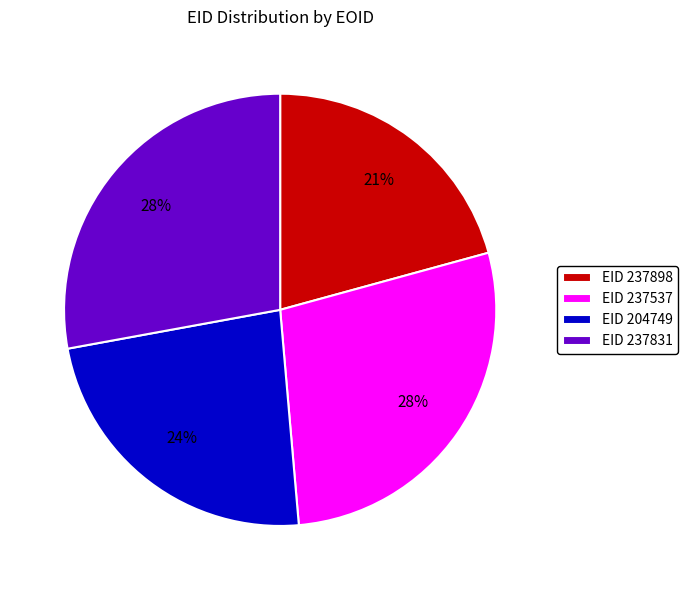

To the nearest percent, what percentage of the pie is EID 204749?

24%